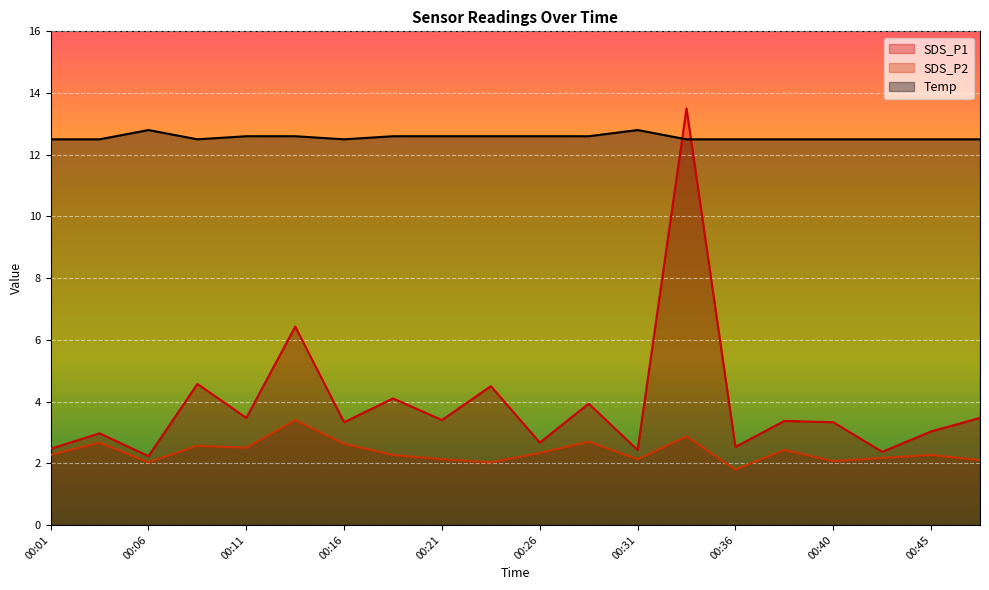

True or false: SDS_P2 has a value of 2.0 at 00:23.

True